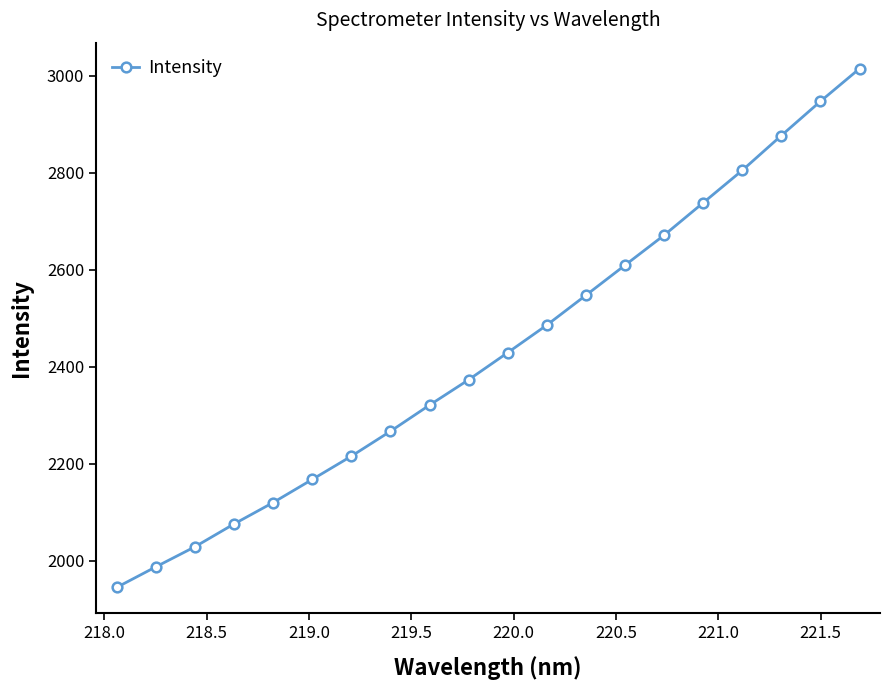

Reading left to right, extract all data points from this chart.

1944.5	1986.9	2028.3	2075.3	2119.5	2167.2	2215.1	2266.5	2320.5	2372.8	2428.7	2485.6	2547.1	2609.0	2670.9	2737.8	2804.6	2876.4	2946.9	3014.3